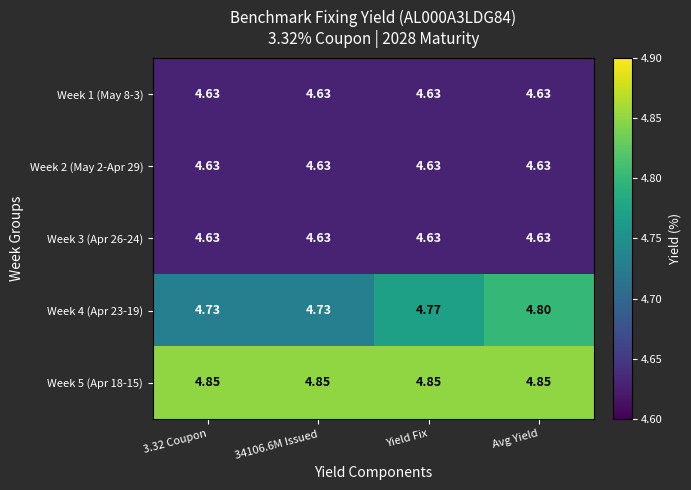

Is the value of Week 1 (May 8-3) at Yield Fix greater than the value of Week 4 (Apr 23-19) at Avg Yield?

No